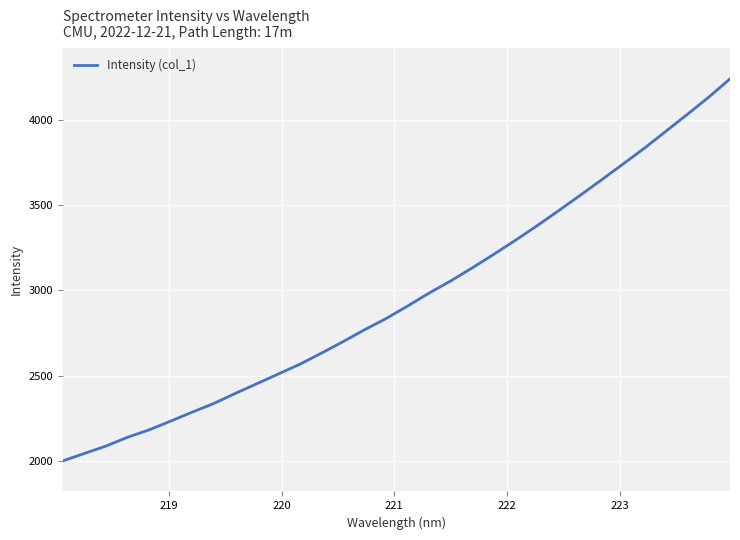

How many lines are shown in the chart?

1